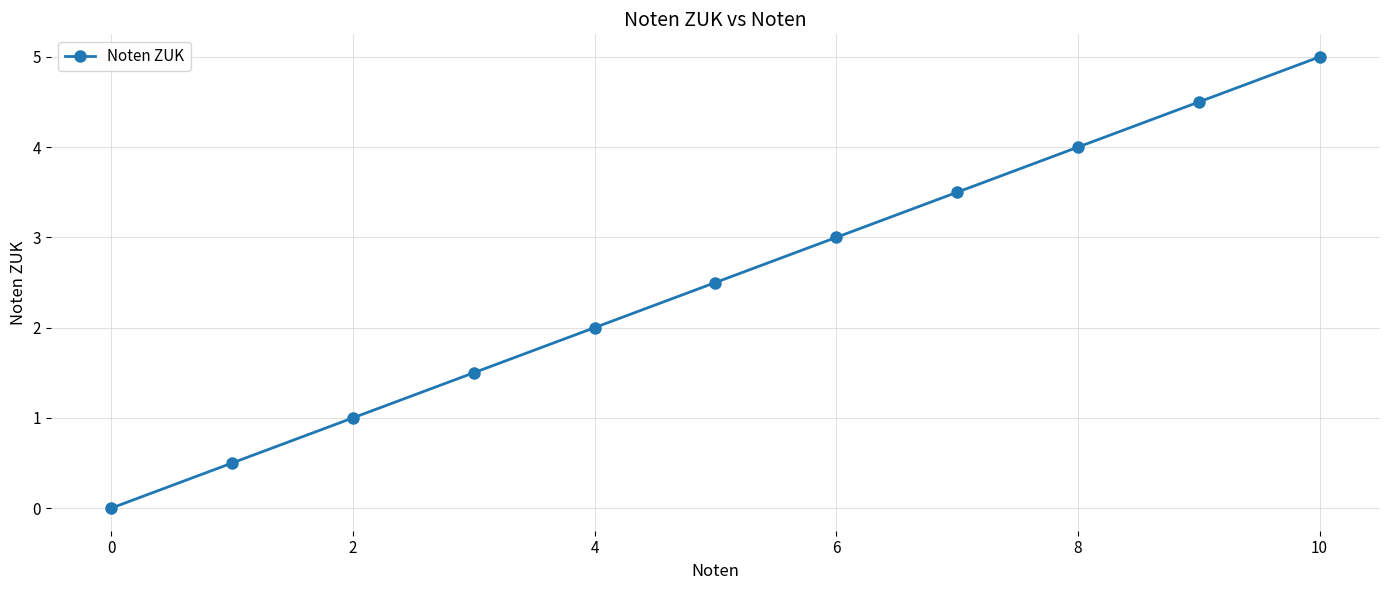

What is the sum of all values?

27.5